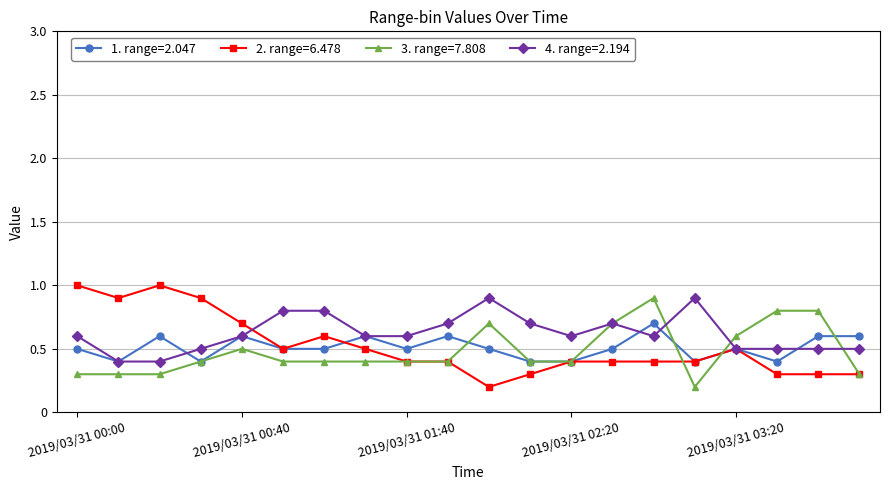

At how many categories does at least one series exceed 0?

20